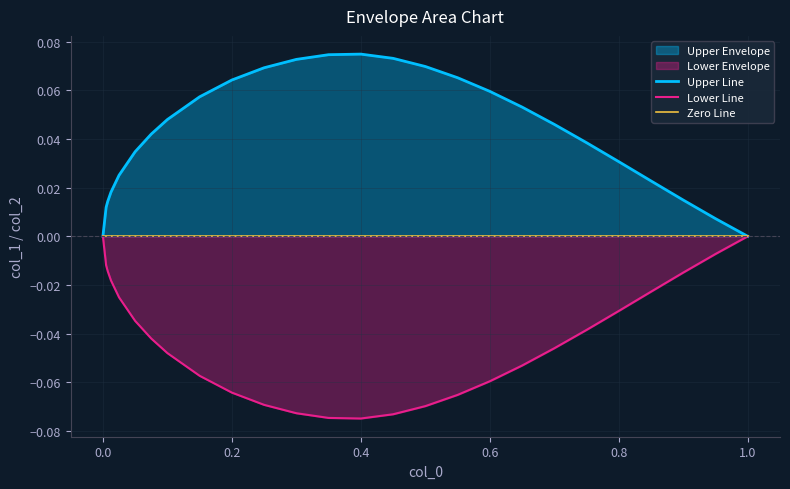

How many data points does each series have?

26